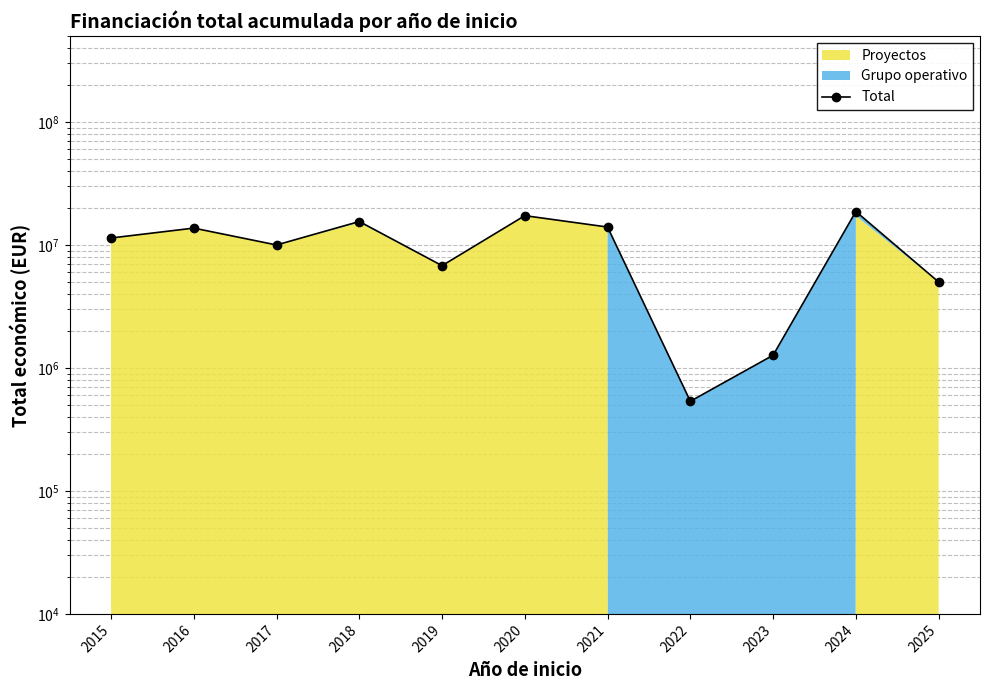

List the labels in order of value, smallest first.

2022, 2023, 2025, 2019, 2017, 2015, 2016, 2021, 2018, 2020, 2024